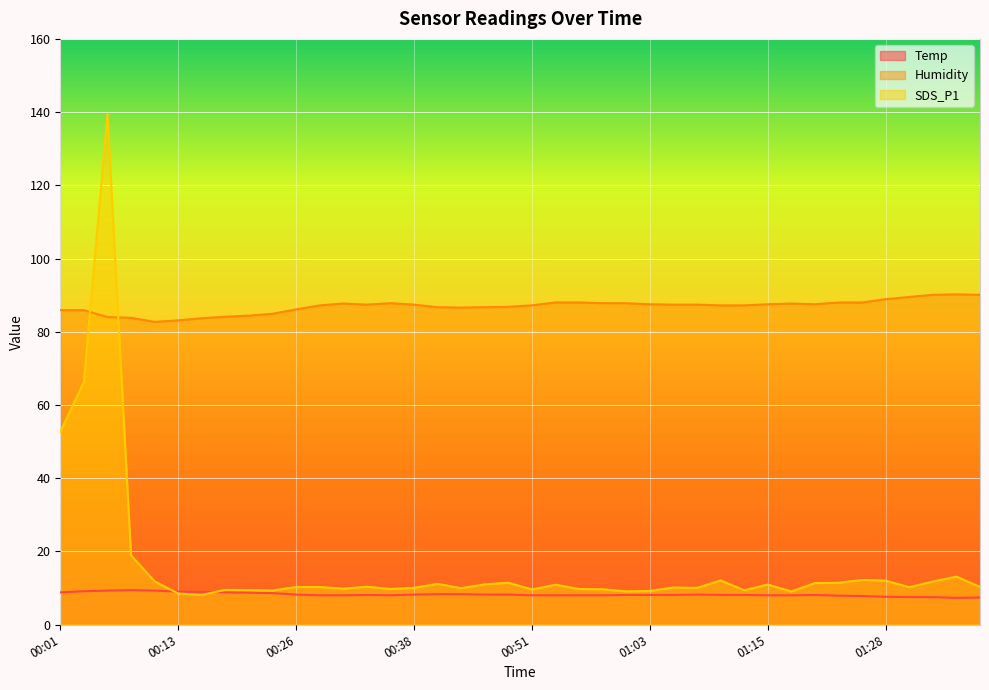

What is the difference between the maximum and minimum values in the Temp series?

2.1